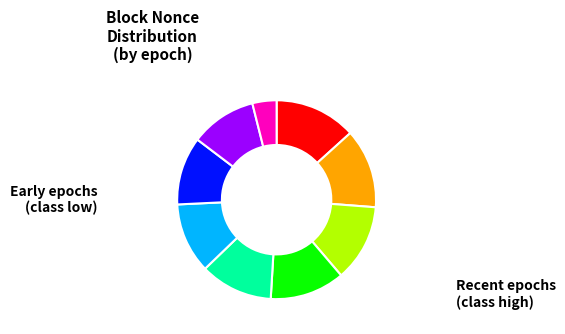

Is there a majority slice in this chart?

No